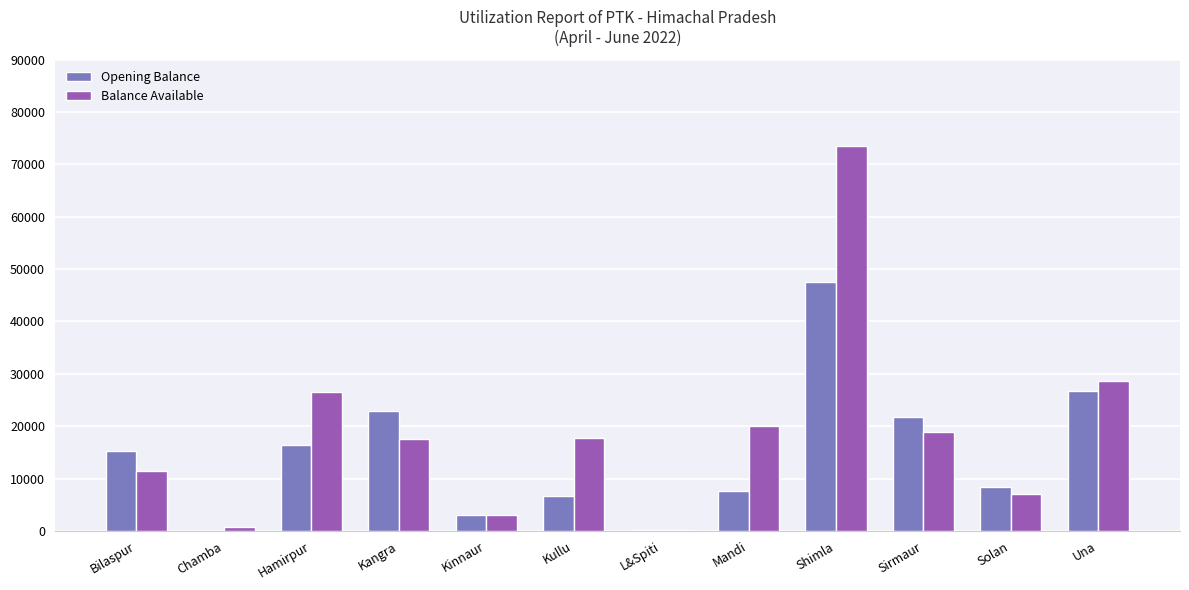

Where is Balance Available nearest to the value 36827?

Una